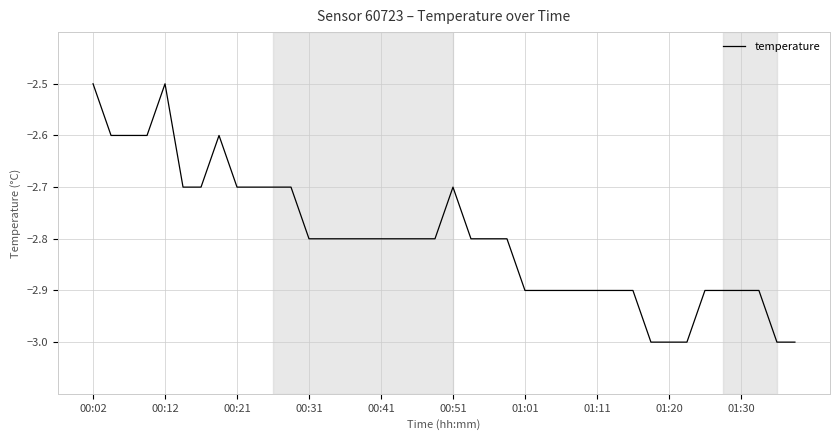

What is the minimum value shown in the chart?

-3.0